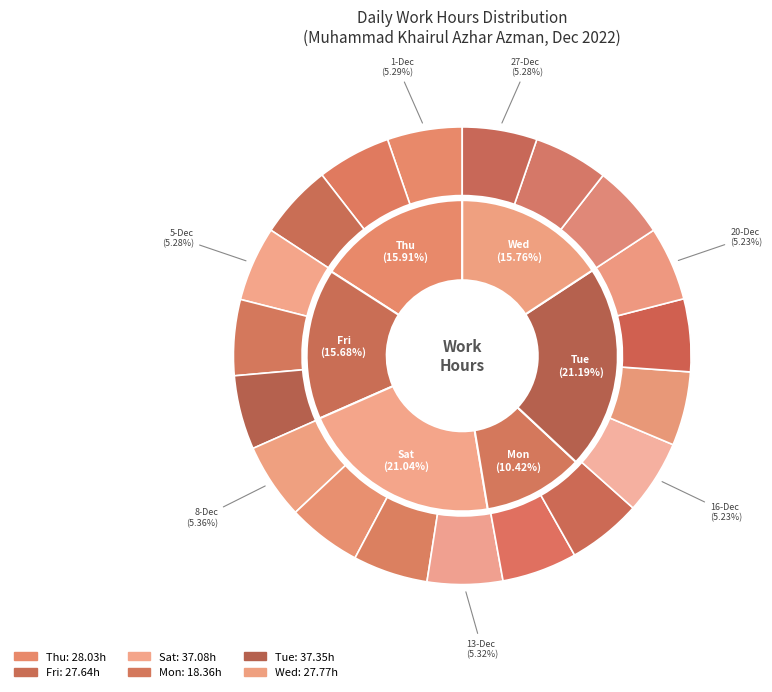

What percentage is the 7-Dec slice, to the nearest percent?

5%